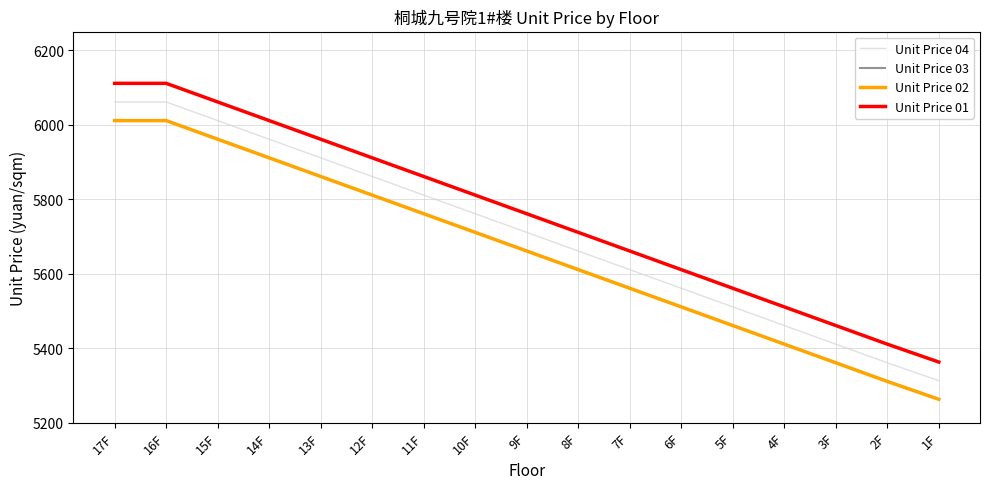

What is the average value of the Unit Price 03 series?

5658